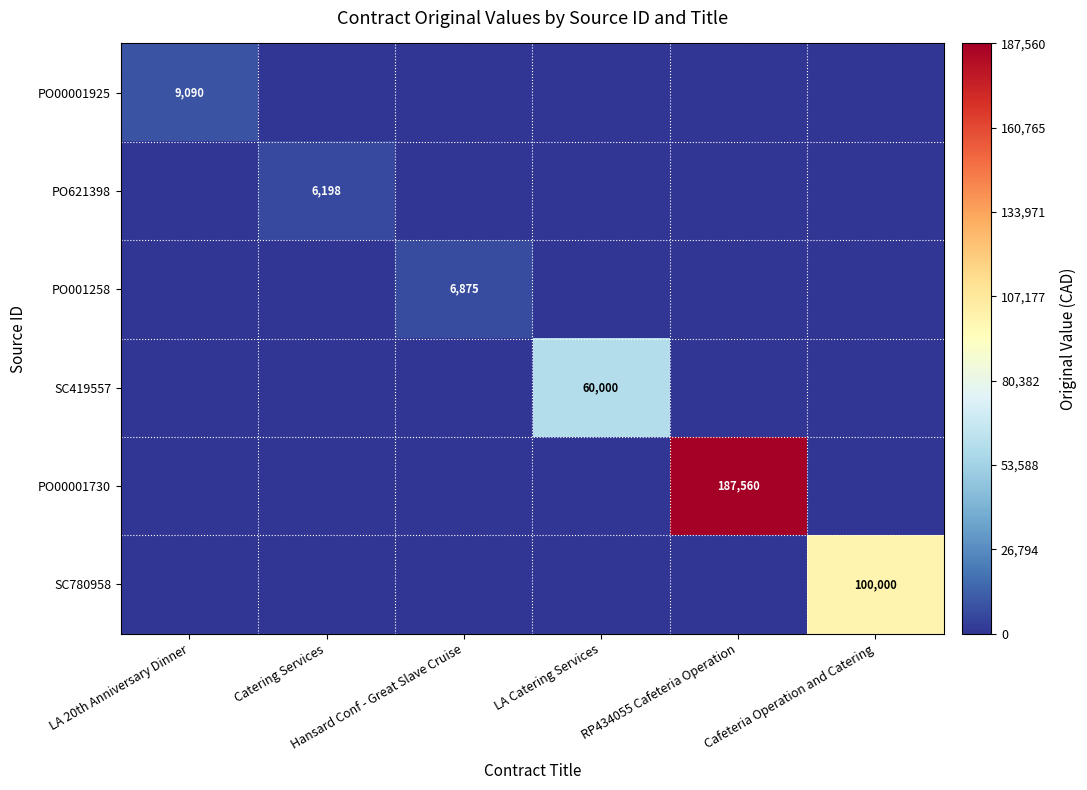

At how many categories does at least one series exceed 414?

6